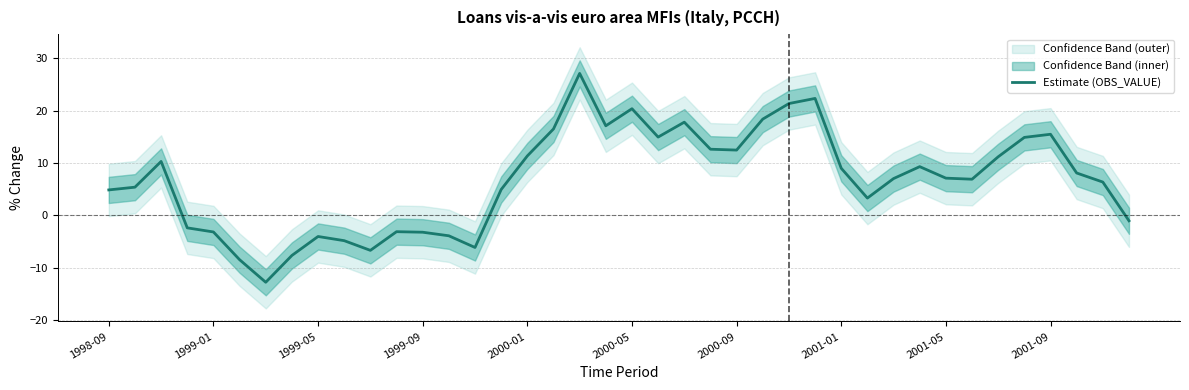

True or false: there are more than 1 points higher than both neighbors.

True